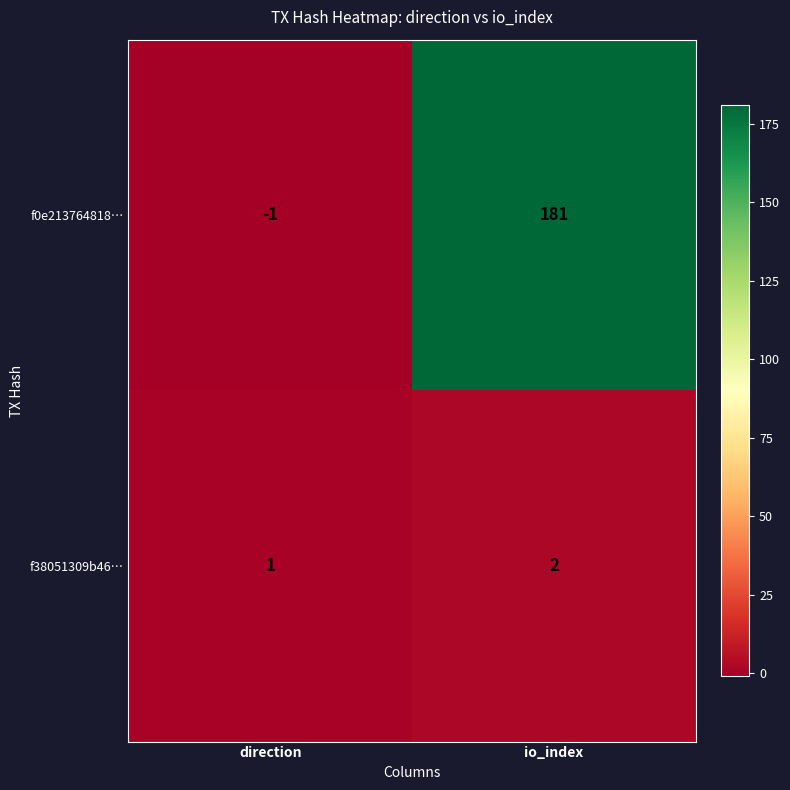

What is the sum of the f0e213764818… values at direction and io_index?

180